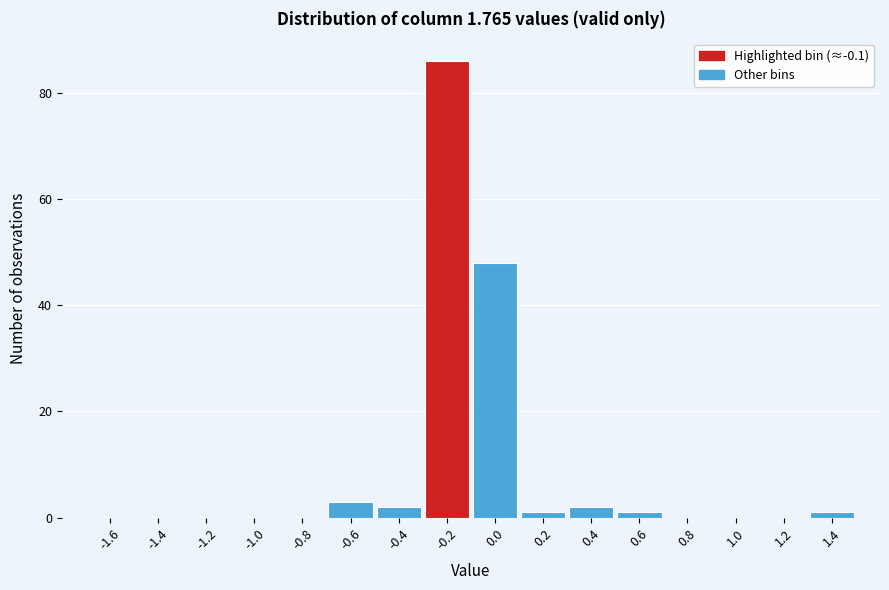

Reading left to right, transcribe all the data shown in this chart.

-1.6=0	-1.4=0	-1.2=0	-1.0=0	-0.8=0	-0.6=3	-0.4=2	-0.2=86	0.0=48	0.2=1	0.4=2	0.6=1	0.8=0	1.0=0	1.2=0	1.4=1